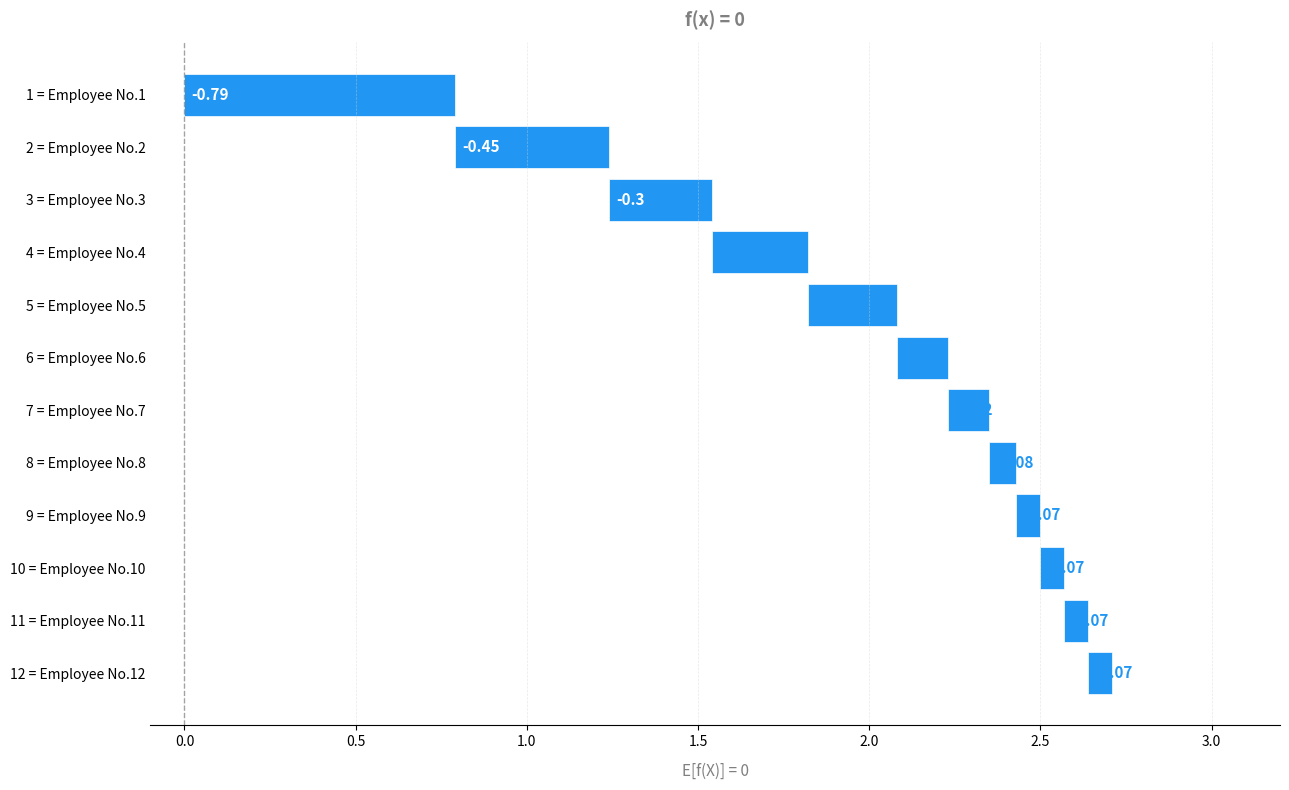

How many series are shown in this chart?

1